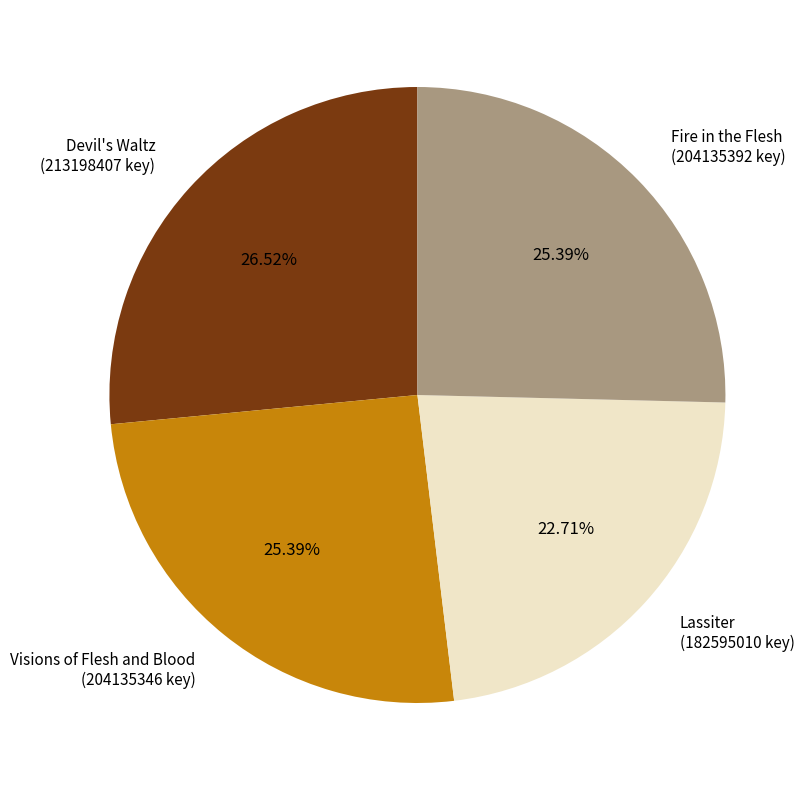

To the nearest percent, what percentage of the pie is Lassiter?

23%